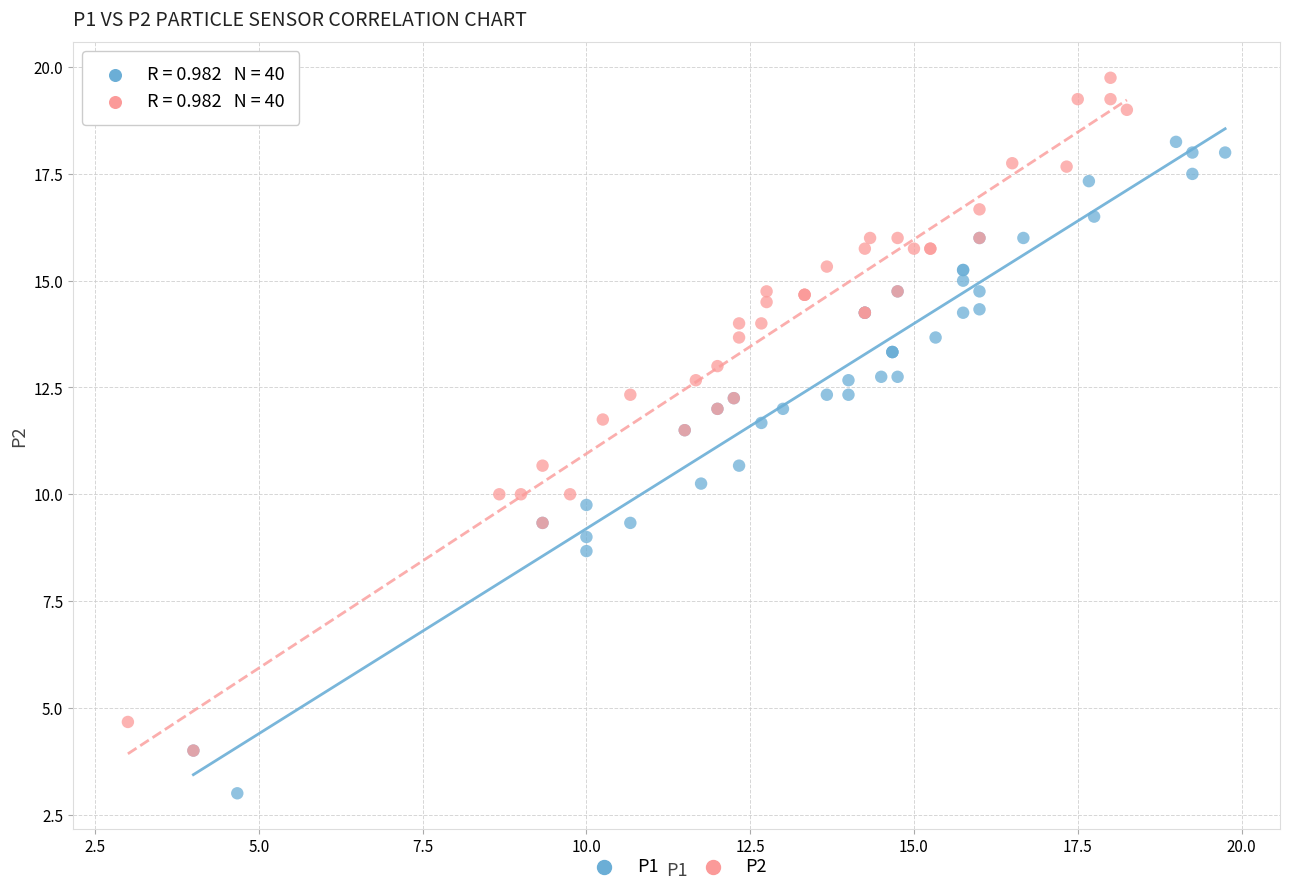

Which series contains the lowest Y value?

P1